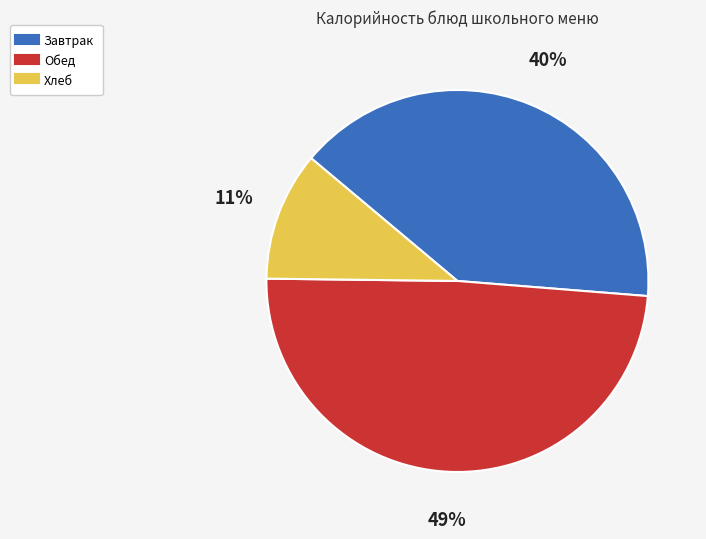

To the nearest percent, what is the difference between the largest and smallest slice percentages?

38%